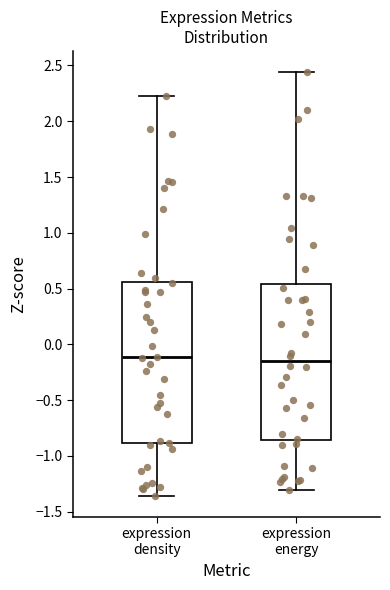

Reading left to right, transcribe this box plot: for each box, give where its median line is, the range the box spans, and where its two whiskers end, as read against the y-axis. The values are not printed on the chart, so give them approximately, as read against the axis.

expression density: median -0.10, box -0.90 to 0.55, whiskers -1.35 to 2.25
expression energy: median -0.15, box -0.85 to 0.55, whiskers -1.30 to 2.45